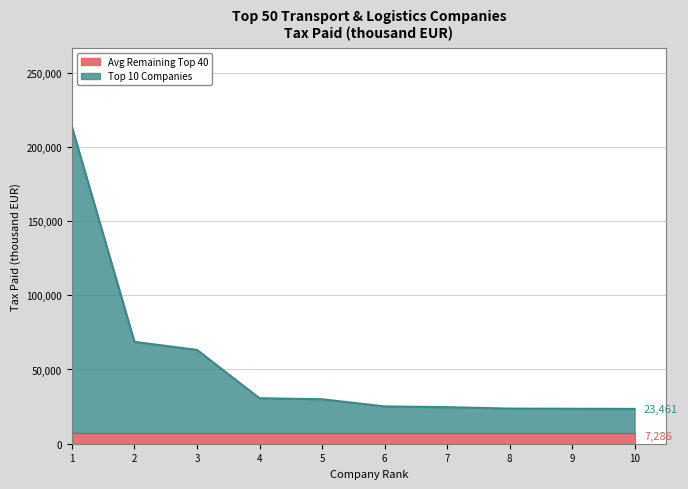

Which category has the highest value across all series?

1